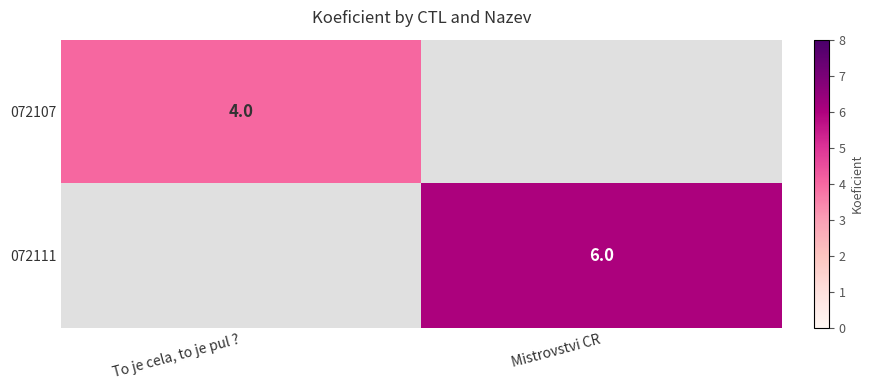

Is it true that 072111 equals 6 at Mistrovstvi CR?

True